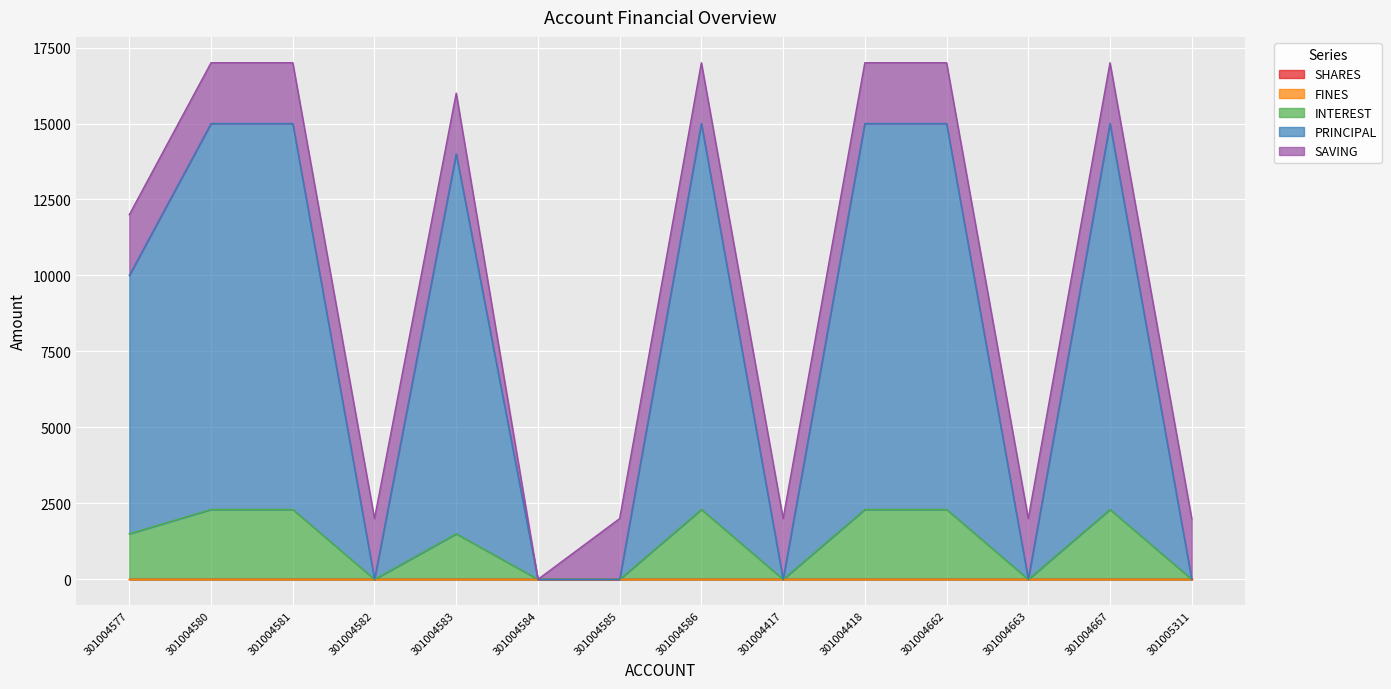

What is the label of the 7th point from the left?

301004585